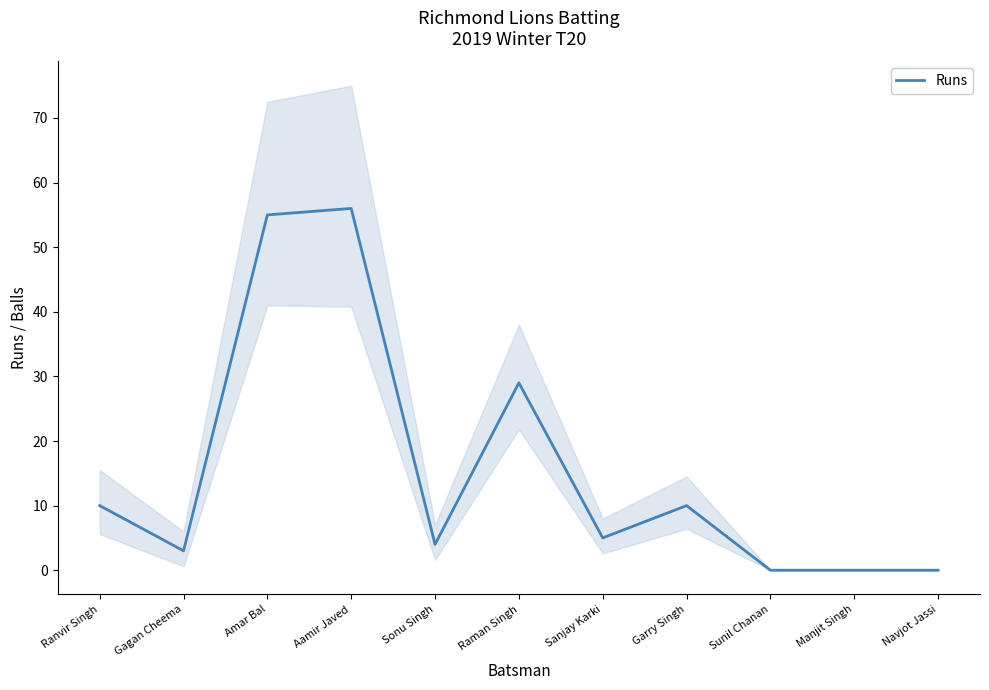

What is the difference between the values at Garry Singh and Aamir Javed?

46